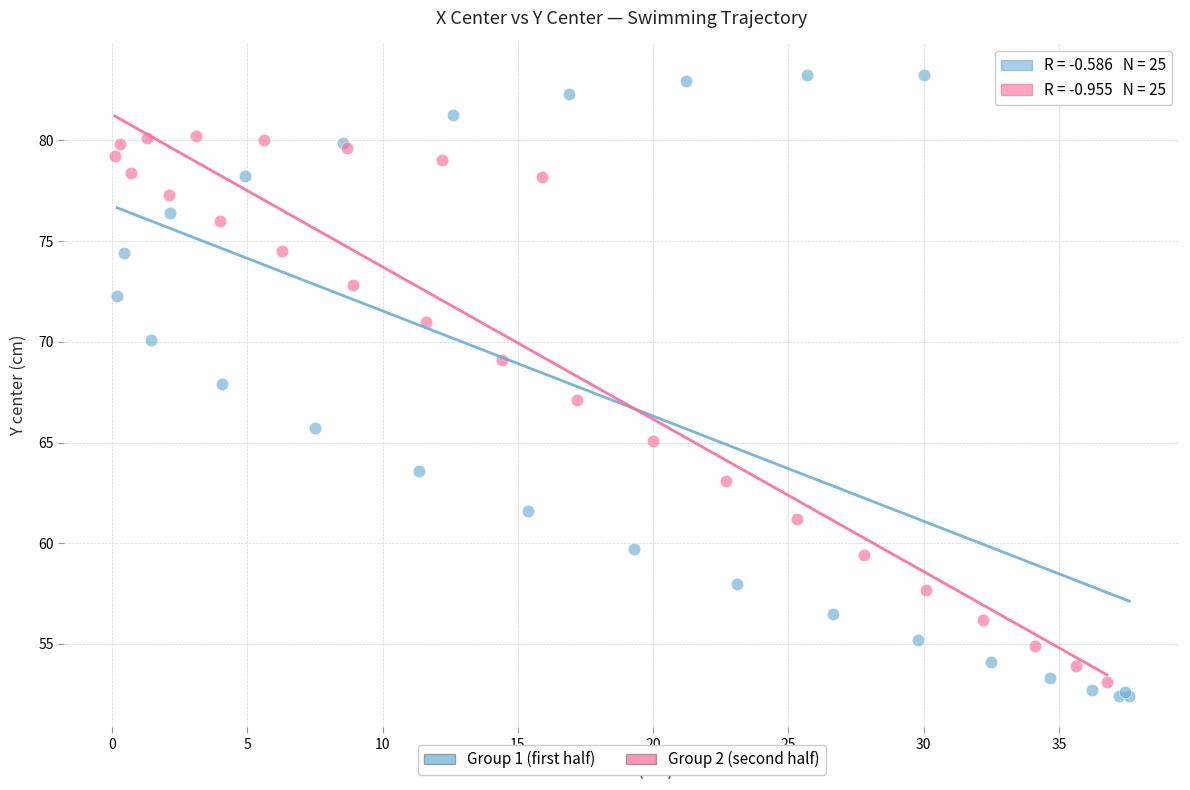

What are all the series names shown in the legend?

Group 1 (first half), Group 2 (second half)